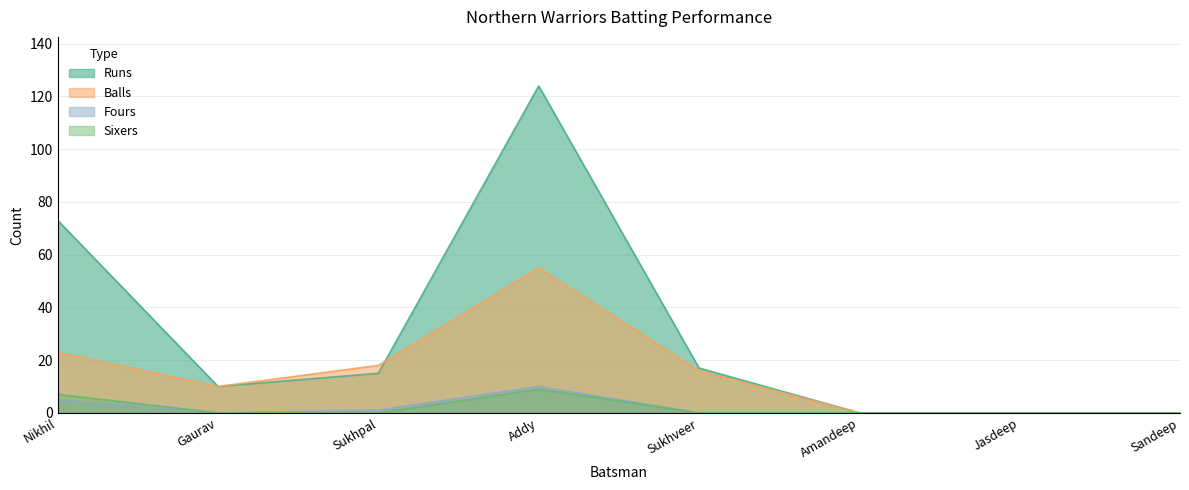

What is the difference between the maximum and minimum values in the Fours series?

10